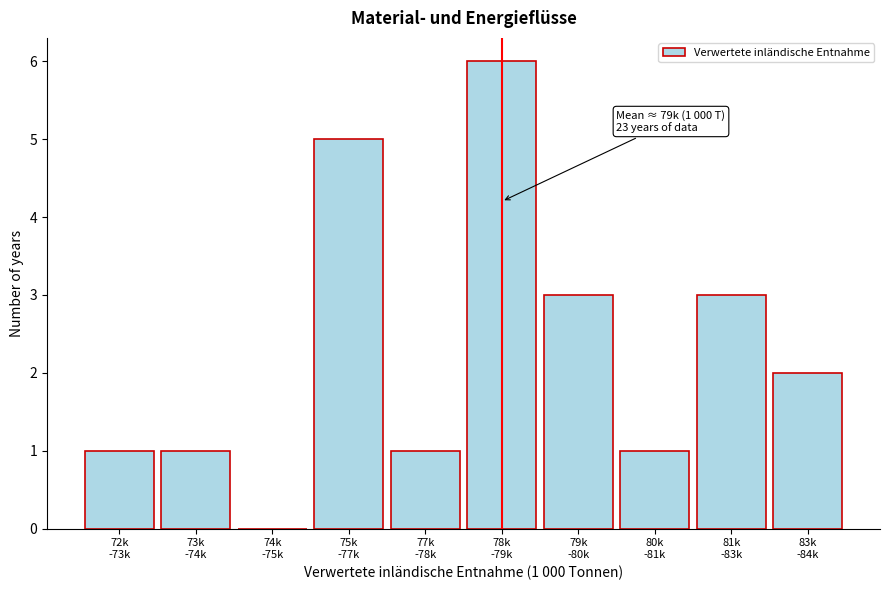

What is the sum of all values?

23